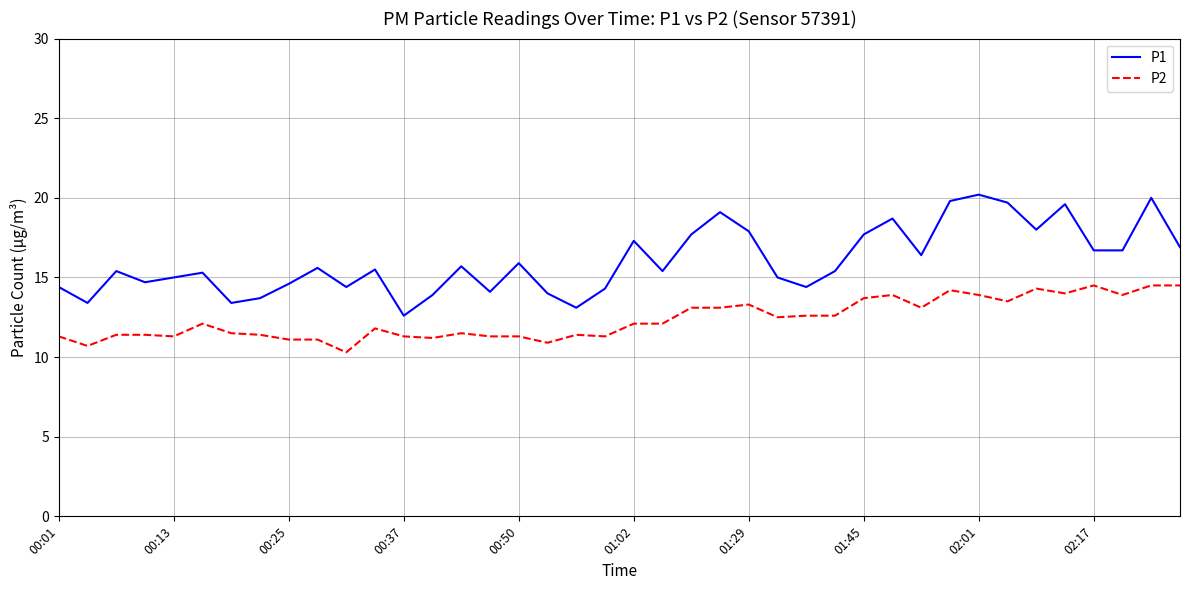

True or false: P1 and P2 cross at least once.

False